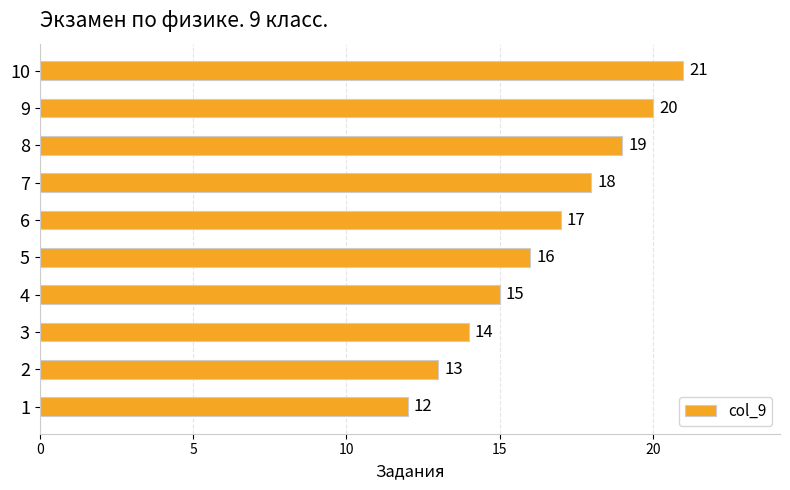

At which label is the value closest to 16?

5